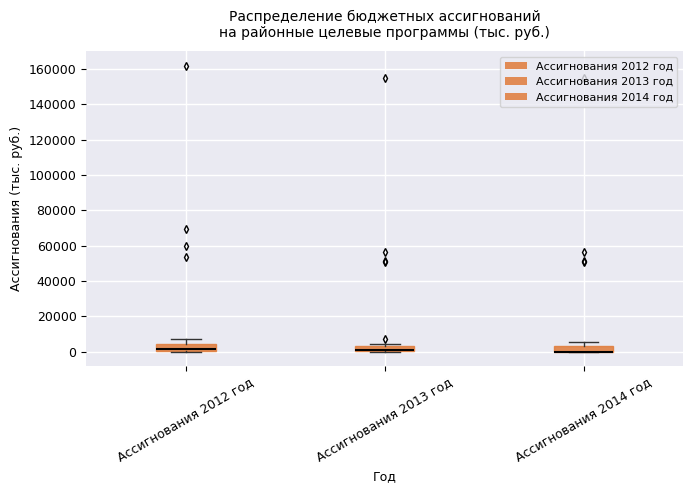

Where is the upper edge of the box for Ассигнования 2013 год on the y-axis? The values are not printed on the chart, so give them approximately, as read against the axis.

4000